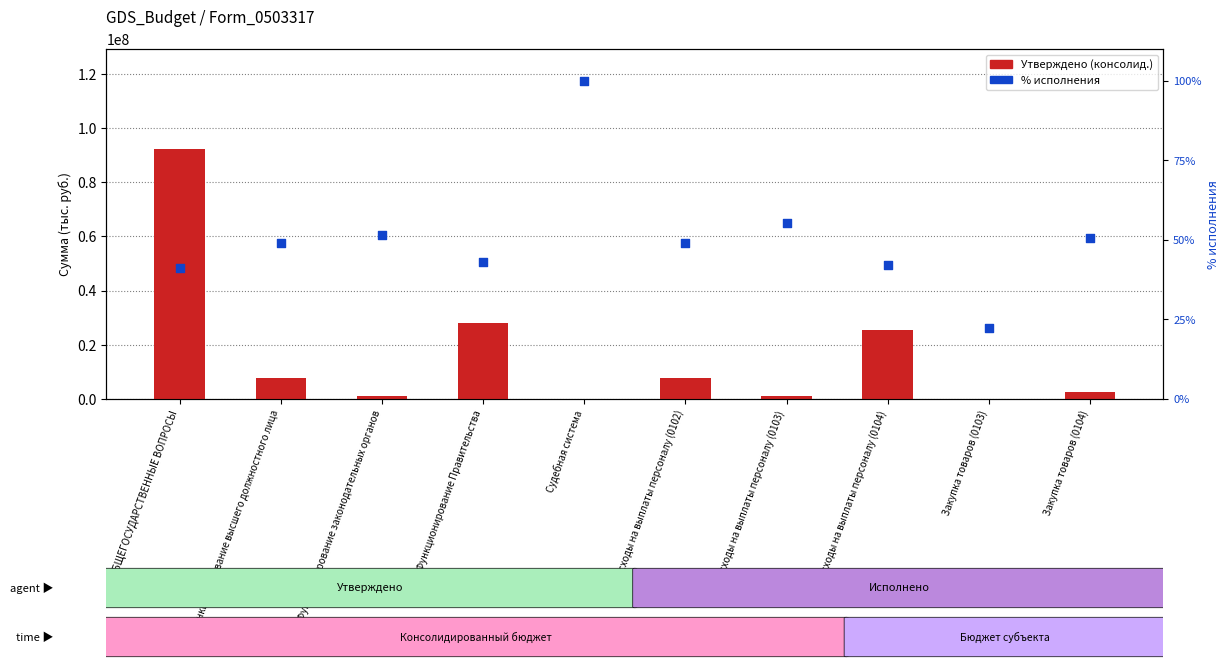

Which series has the largest total across all categories?

Утверждено (консолид.)